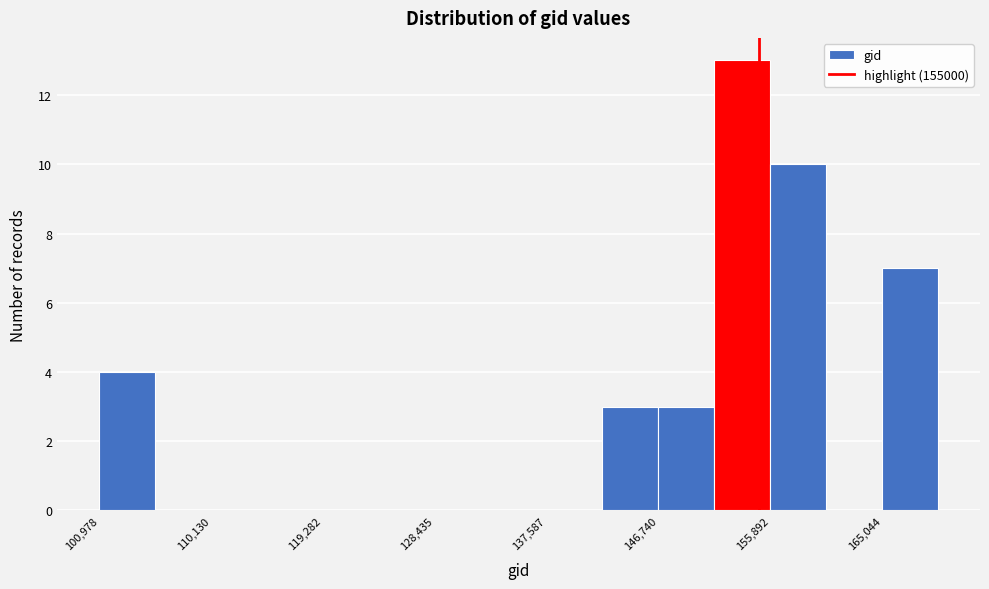

Reading left to right, list every bar in this chart as the range it spans on the x-axis followed by its height. Neither the bar edges nor the heights are printed on the chart, so give them approximately, as read against the axes.

101000 to 106000: 4
106000 to 110000: 0
110000 to 115000: 0
115000 to 119000: 0
119000 to 124000: 0
124000 to 128000: 0
128000 to 133000: 0
133000 to 138000: 0
138000 to 142000: 0
142000 to 147000: 3
147000 to 151000: 3
151000 to 156000: 13
156000 to 160000: 10
160000 to 165000: 0
165000 to 170000: 7